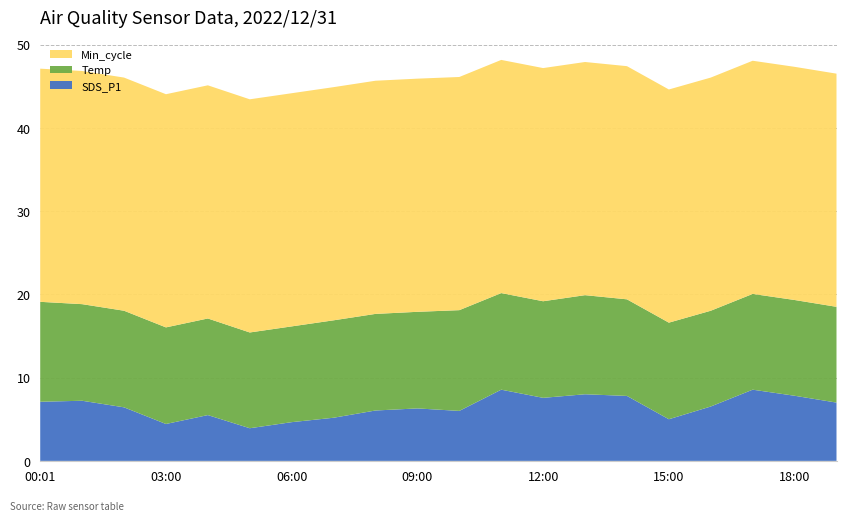

Reading right to left, transcribe all the data shown in this chart.

SDS_P1: 19:00=7.0	18:00=7.8	17:00=8.6	16:00=6.5	15:00=5.0	14:00=7.8	13:00=8.0	12:00=7.6	11:00=8.6	10:00=6.0	09:00=6.3	08:00=6.0	07:00=5.2	06:00=4.7	05:00=3.9	04:00=5.5	03:00=4.4	02:00=6.4	01:00=7.2	00:01=7.1
Temp: 19:00=11.5	18:00=11.5	17:00=11.5	16:00=11.5	15:00=11.6	14:00=11.6	13:00=11.9	12:00=11.6	11:00=11.6	10:00=12.1	09:00=11.6	08:00=11.6	07:00=11.7	06:00=11.5	05:00=11.5	04:00=11.6	03:00=11.6	02:00=11.6	01:00=11.6	00:01=12.0
Min_cycle: 19:00=28.0	18:00=28.0	17:00=28.0	16:00=28.0	15:00=28.0	14:00=28.0	13:00=28.0	12:00=28.0	11:00=28.0	10:00=28.0	09:00=28.0	08:00=28.0	07:00=28.0	06:00=28.0	05:00=28.0	04:00=28.0	03:00=28.0	02:00=28.0	01:00=28.0	00:01=28.0